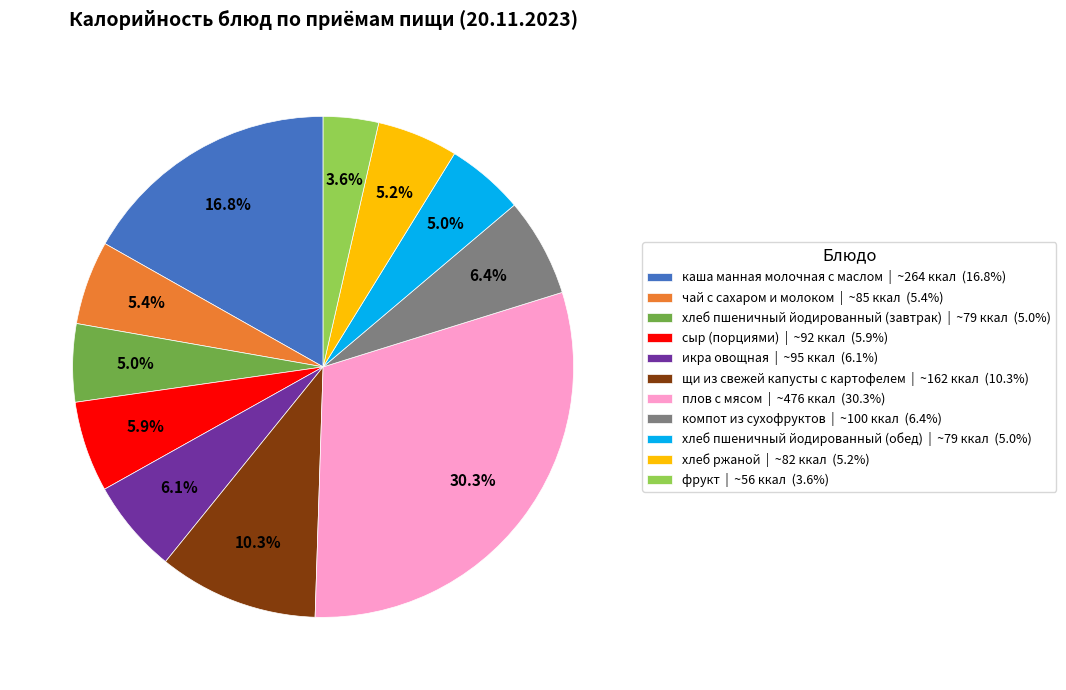

The хлеб ржаной slice represents 5% of the pie. True or false?

True